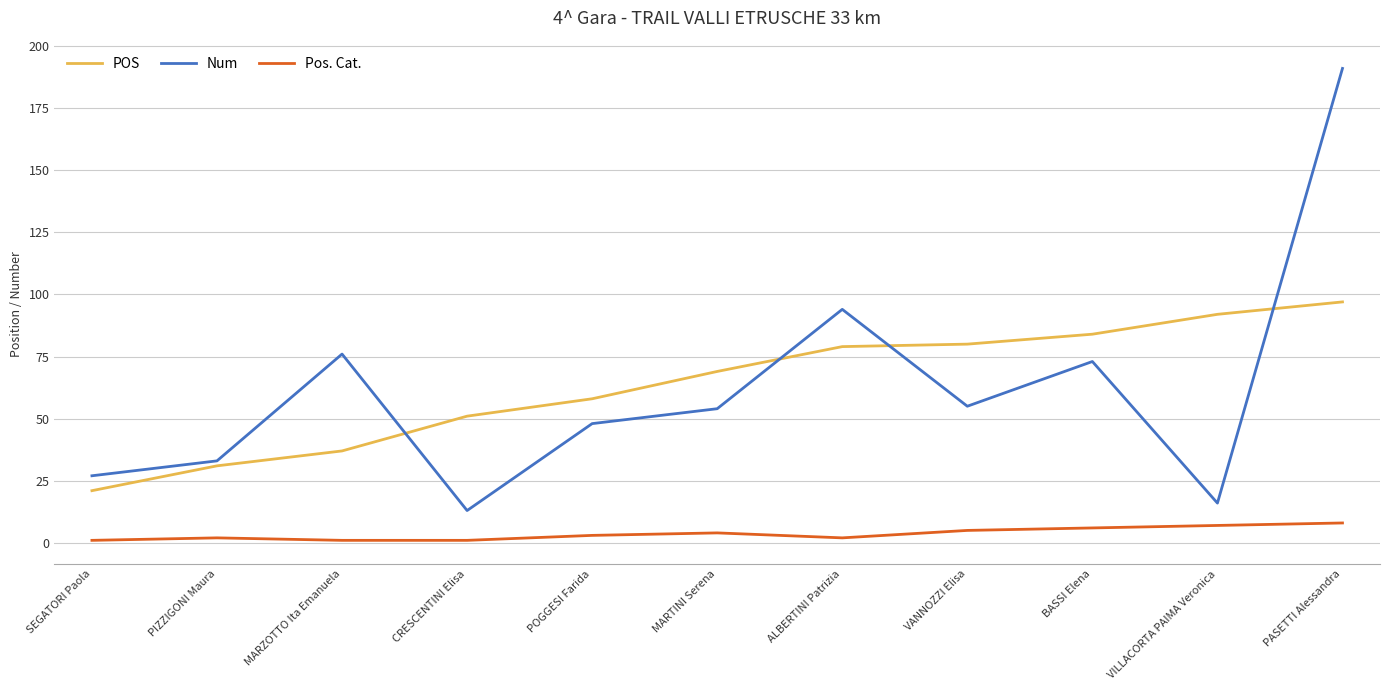

How many lines are shown in the chart?

3